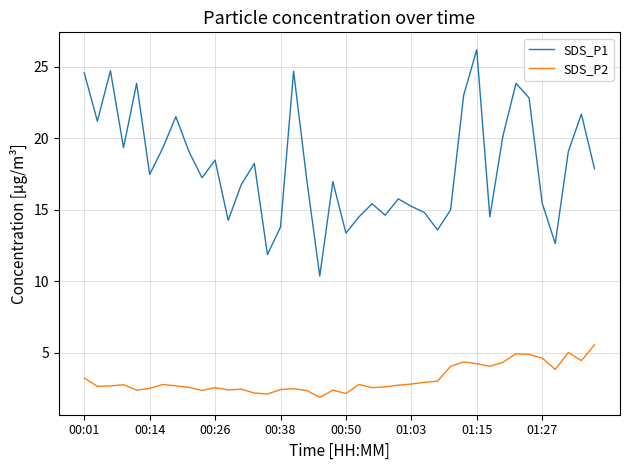

True or false: SDS_P2 has more than 2 interior local peaks.

True